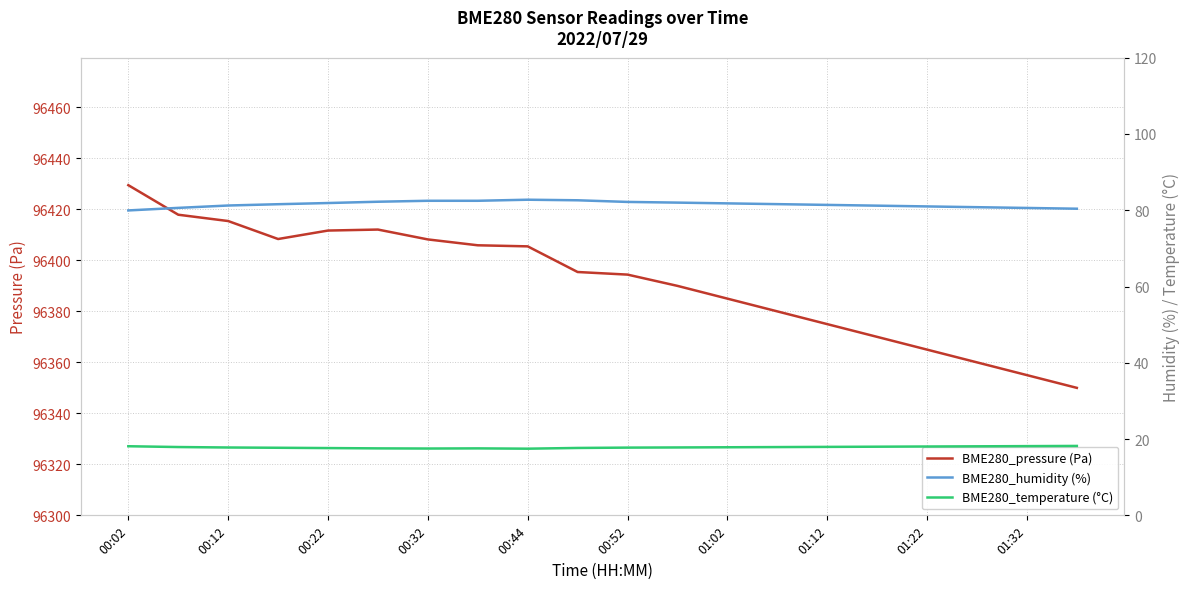

How many data points does each series have?

20